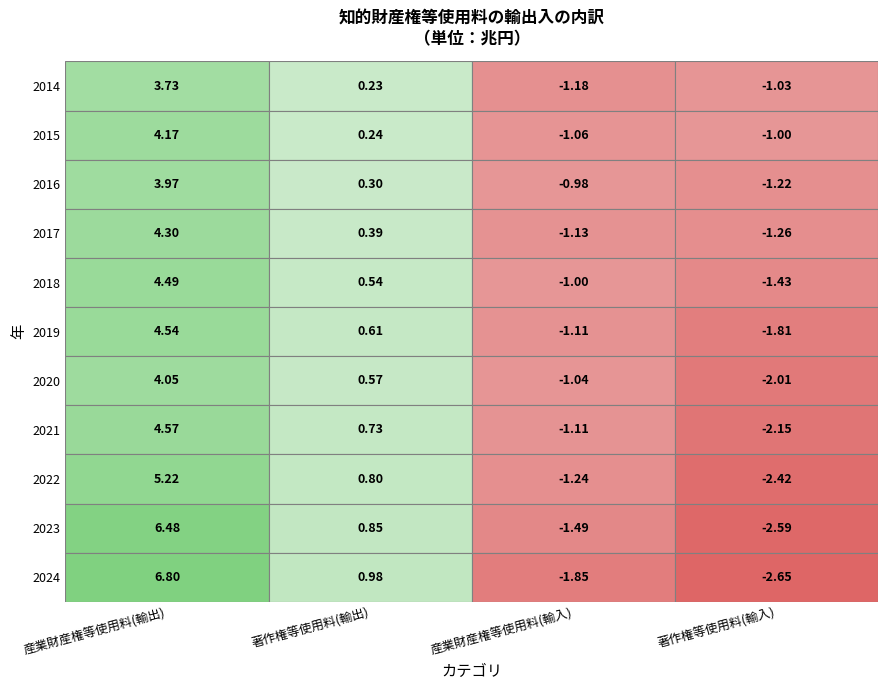

Count the number of data series in this chart.

11